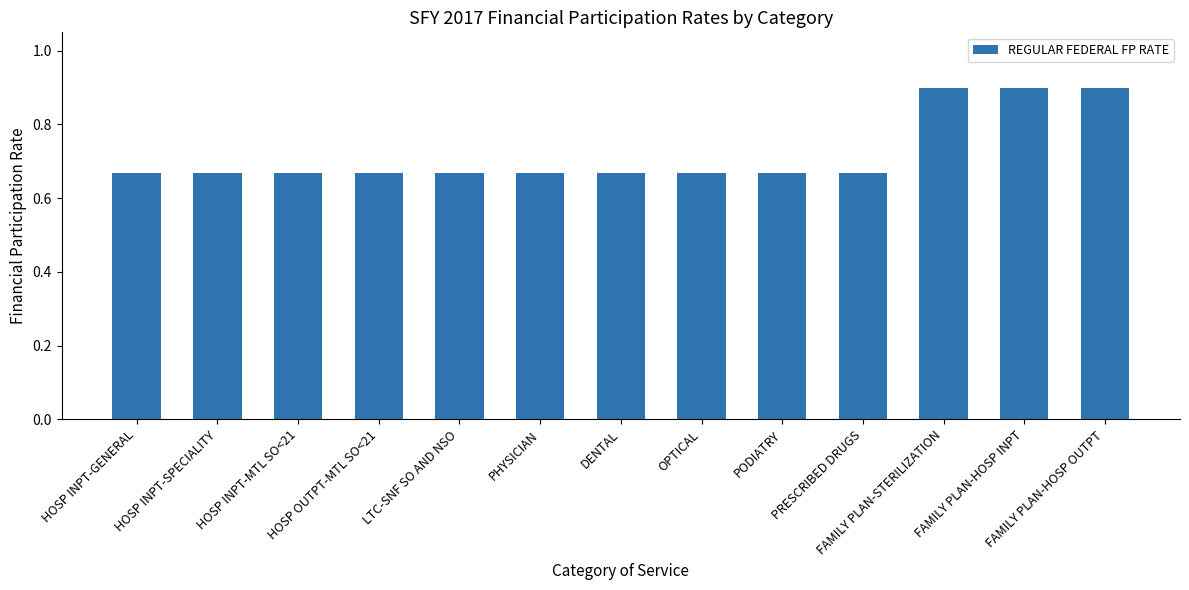

What is the maximum value shown in the chart?

0.9